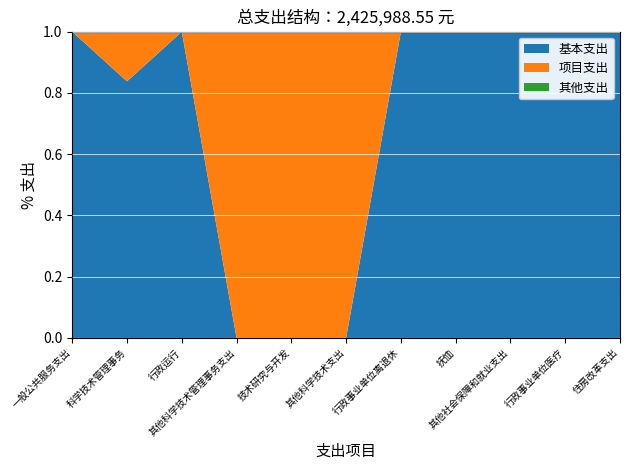

What is the highest value of the 基本支出 series?

1.0